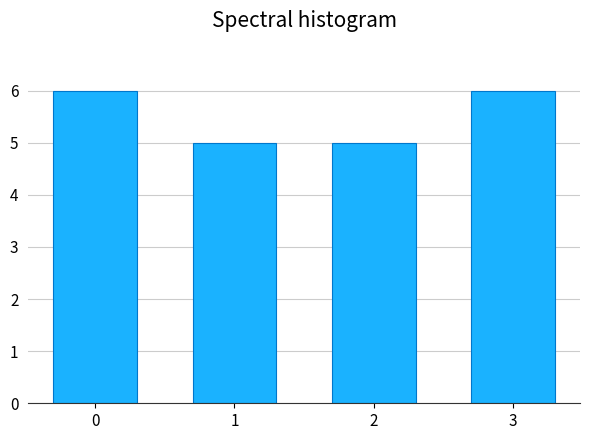

Reading left to right, list all the values displayed in this chart.

6	5	5	6